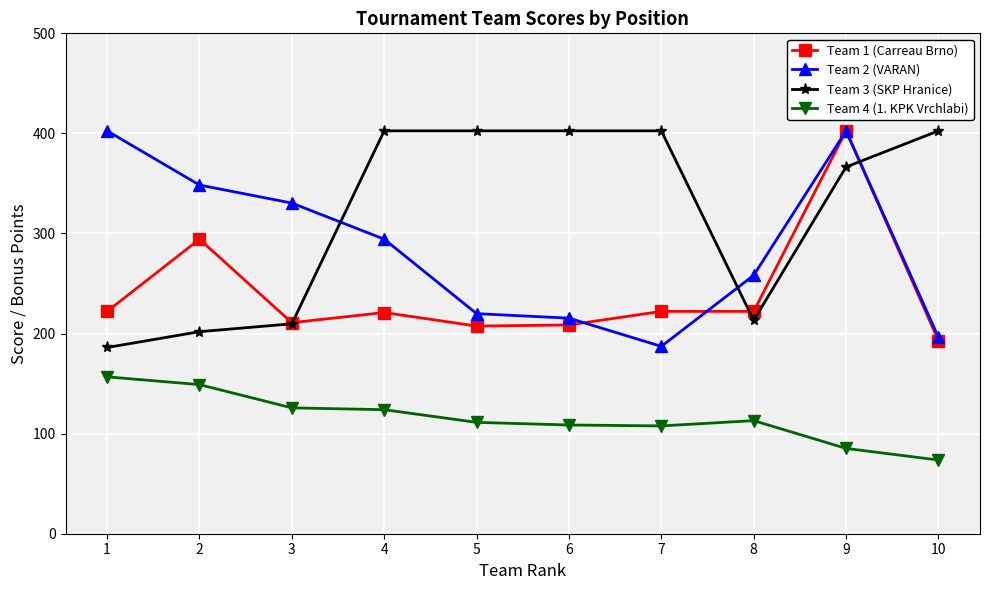

What is the approximate value of Team 3 (SKP Hranice) at 6?

402.6